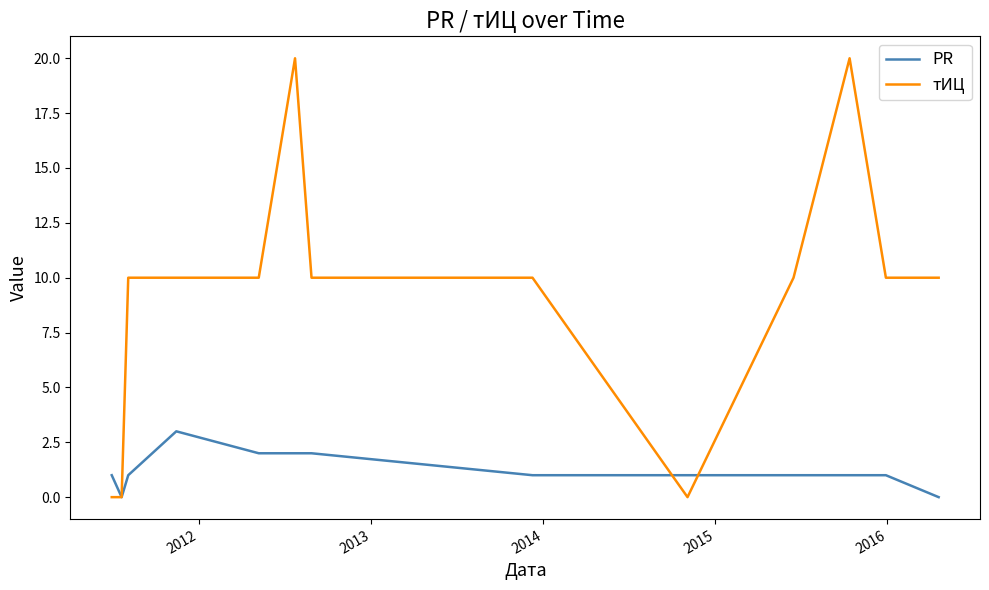

Which series has the largest total across all categories?

тИЦ